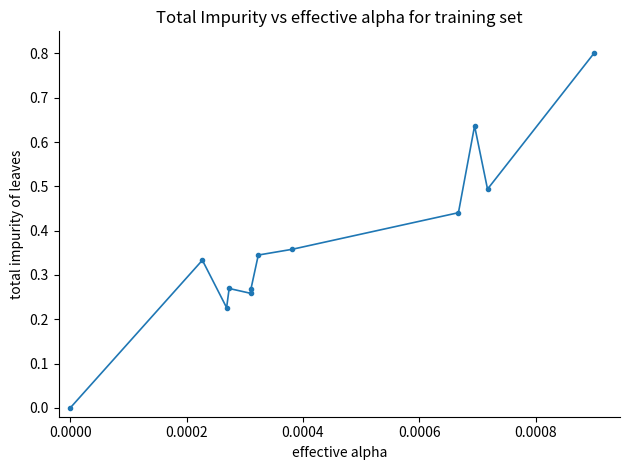

True or false: the data has more than 1 interior local peaks.

True